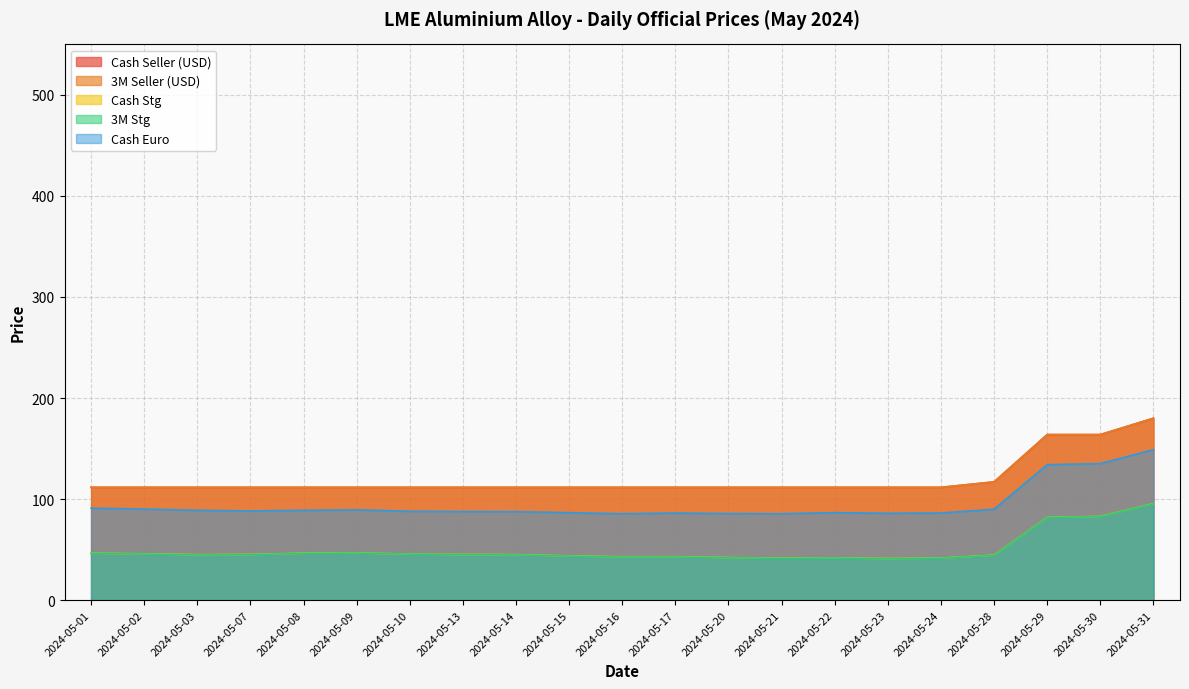

True or false: Cash Euro has a value of 86.5 at 2024-05-22.

True